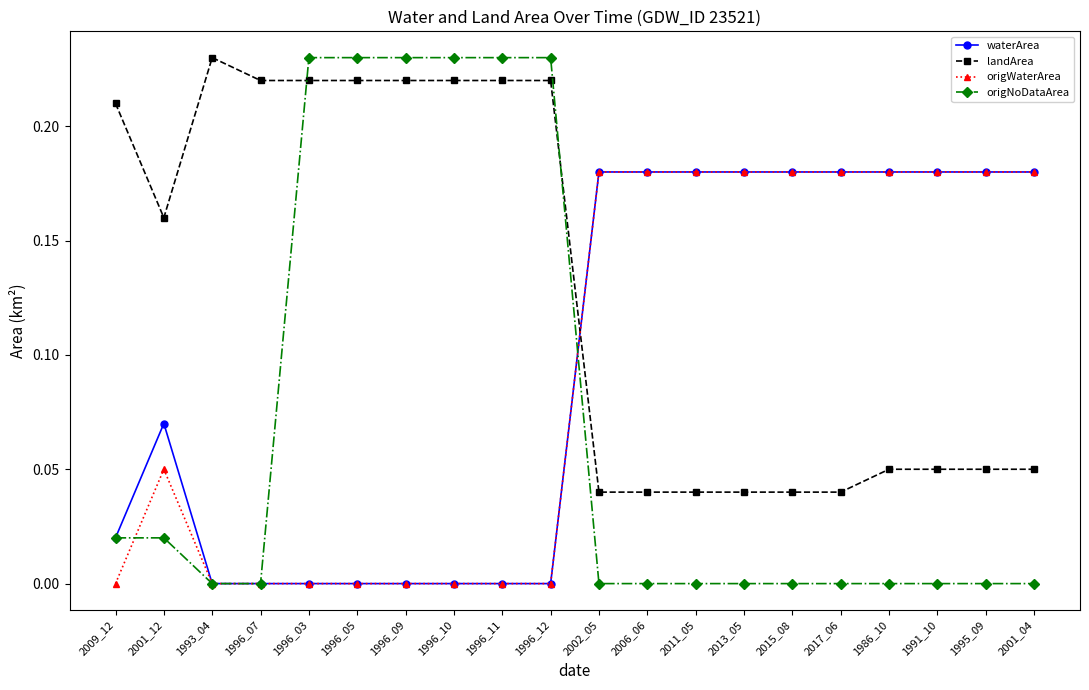

At 2001_12, list the series in order from largest to smallest.

landArea, waterArea, origWaterArea, origNoDataArea